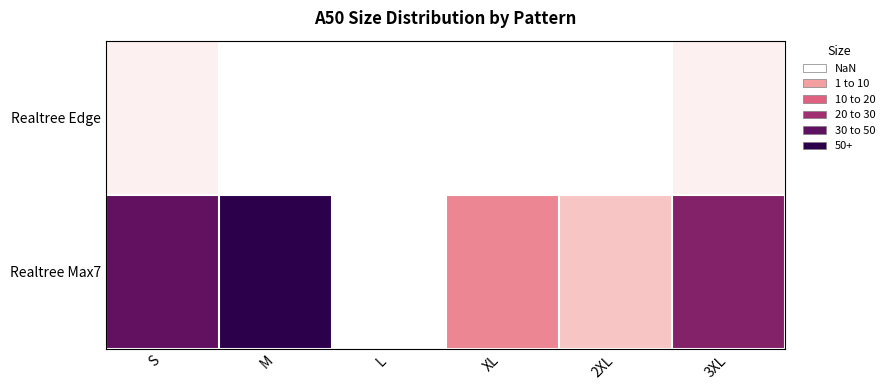

How many positive values does the Realtree Edge series have?

2